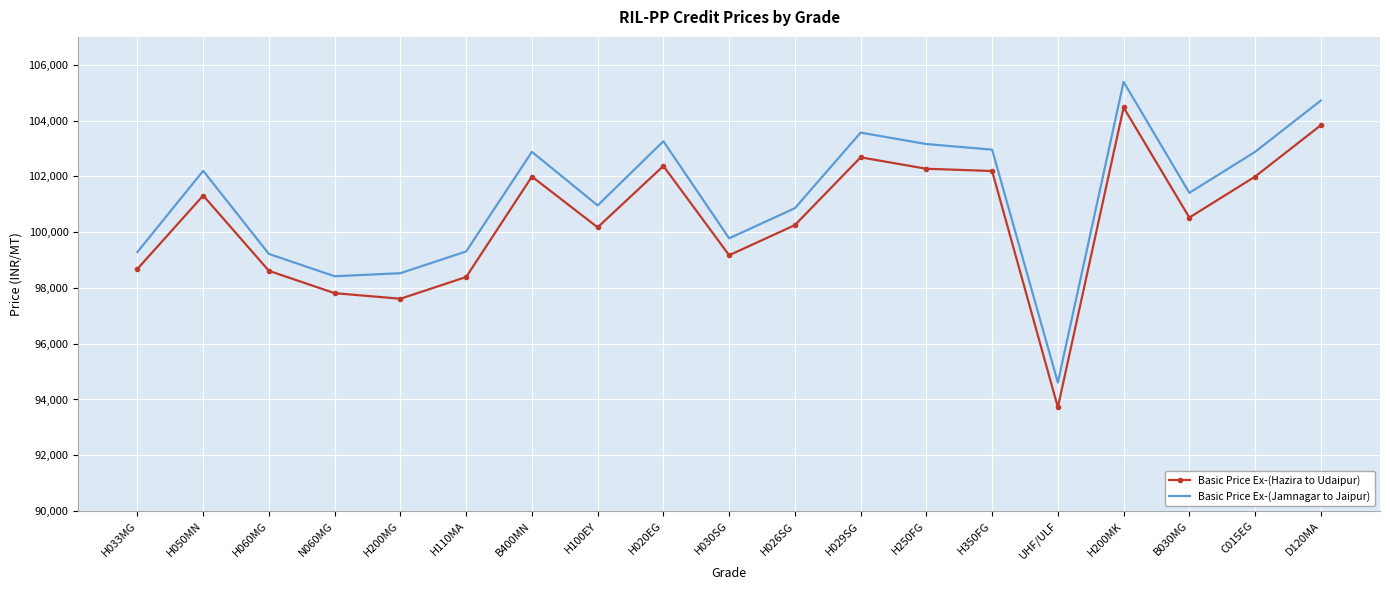

True or false: Basic Price Ex-(Hazira to Udaipur) has a value of 100172 at H100EY.

True